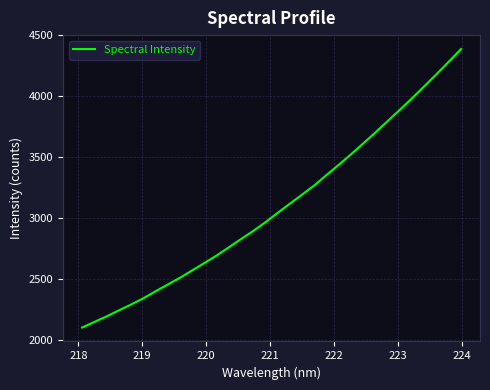

What is the difference between the maximum and minimum values?

2282.9